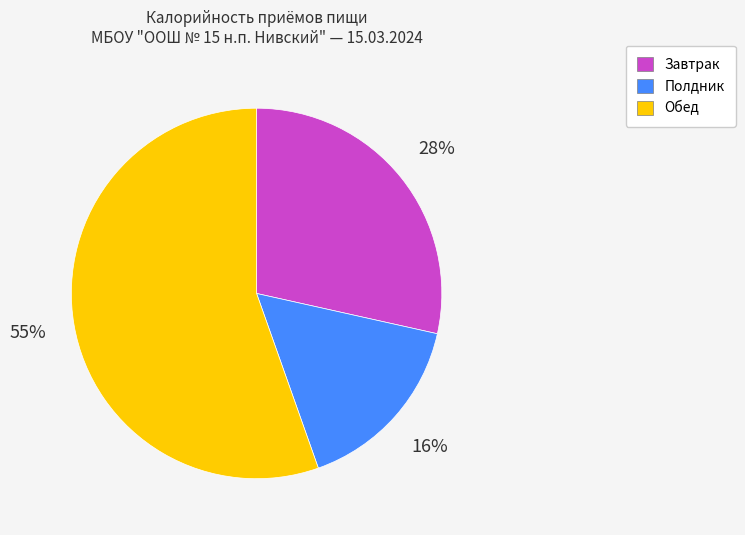

Is it true that Полдник is 16% of the pie?

True